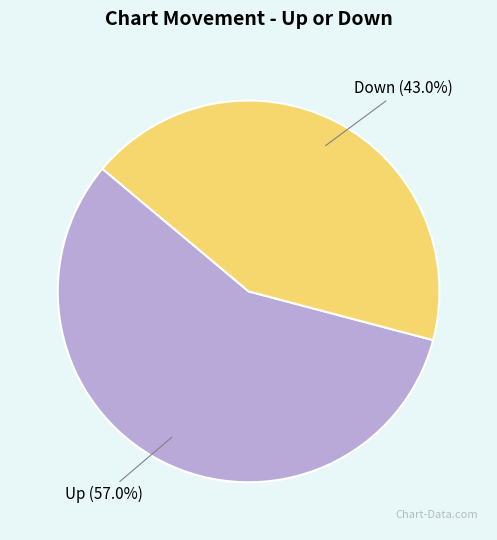

Which category accounts for the majority?

Up